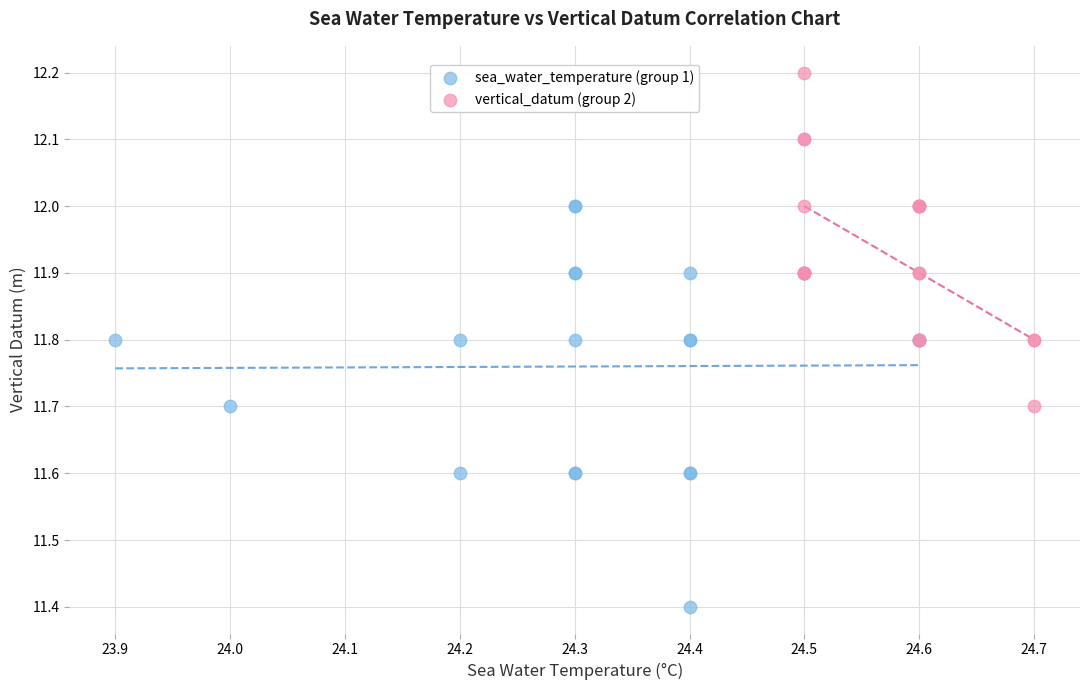

Which series has the largest Y range (max minus min)?

sea_water_temperature (group 1)